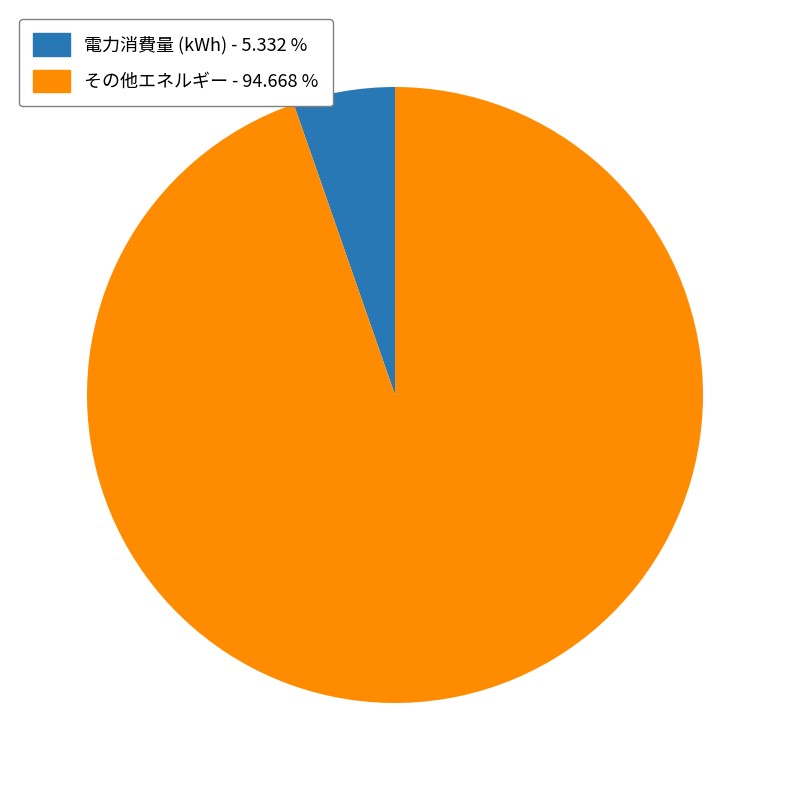

How many slices are in this pie chart?

2